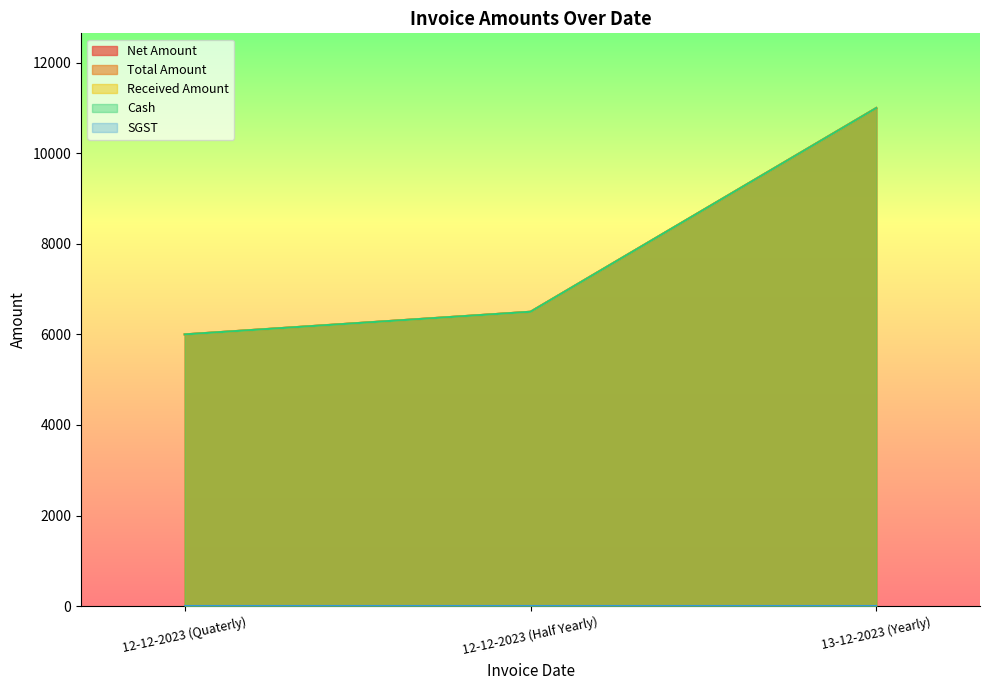

What is the difference between the maximum and minimum values in the Net Amount series?

5000